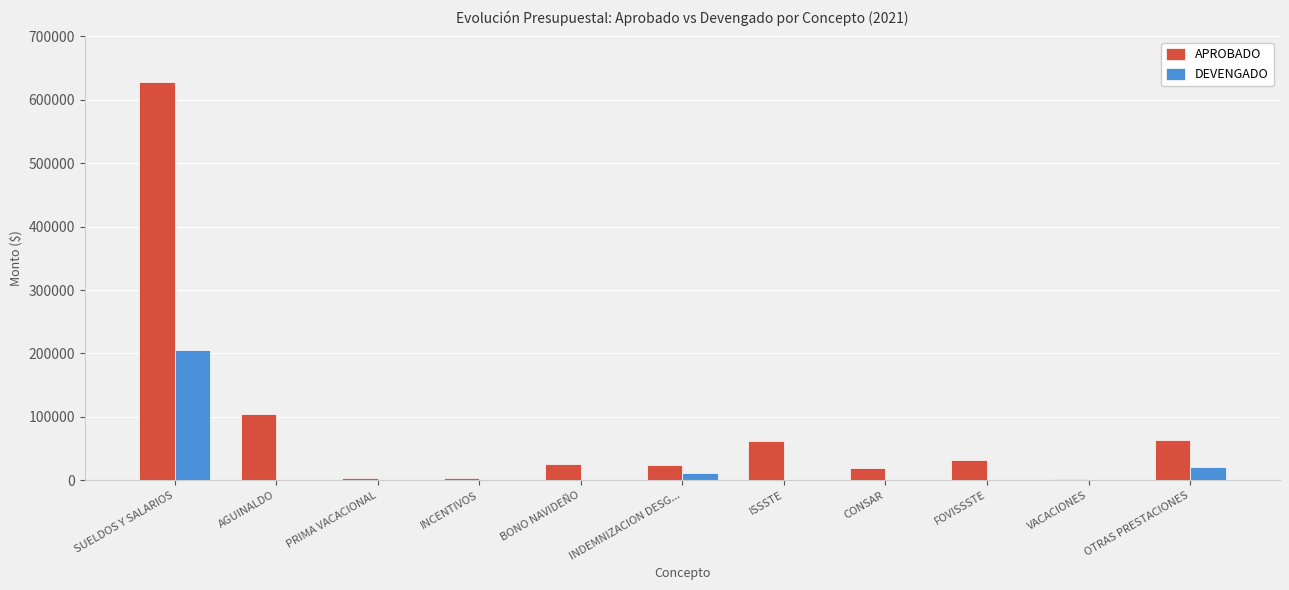

The APROBADO series shows 31387.5 at FOVISSSTE. True or false?

True